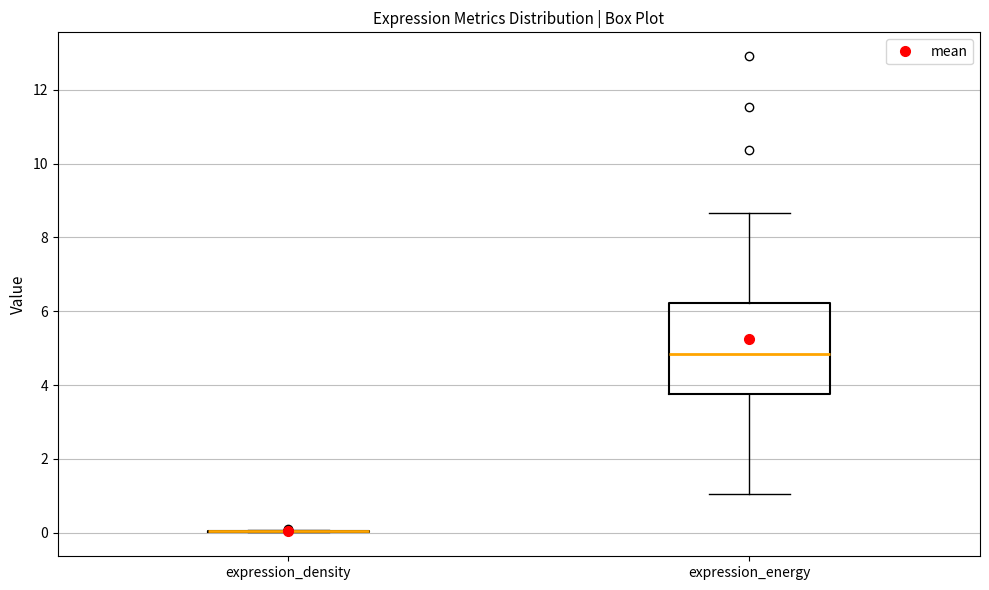

Where is the lower edge of the box for expression_energy on the y-axis? The values are not printed on the chart, so give them approximately, as read against the axis.

3.8